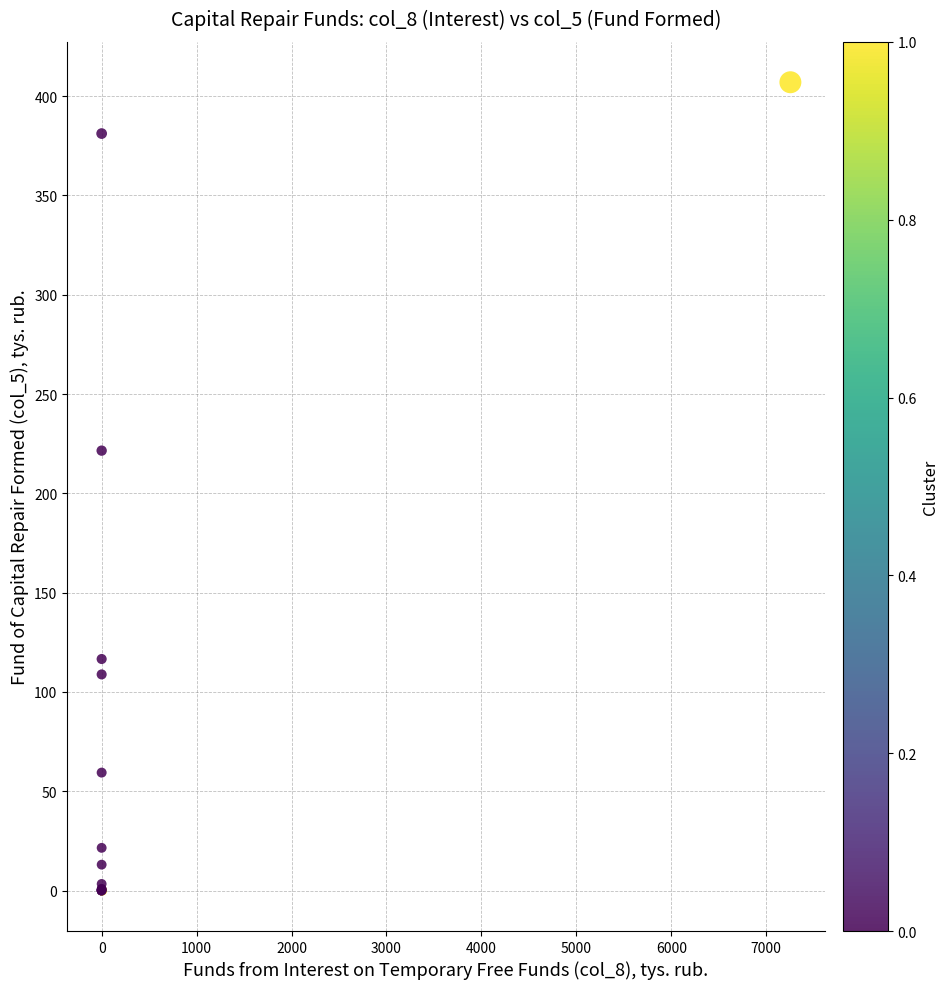

What Y value in the scatter plot is closest to 203?

221.5